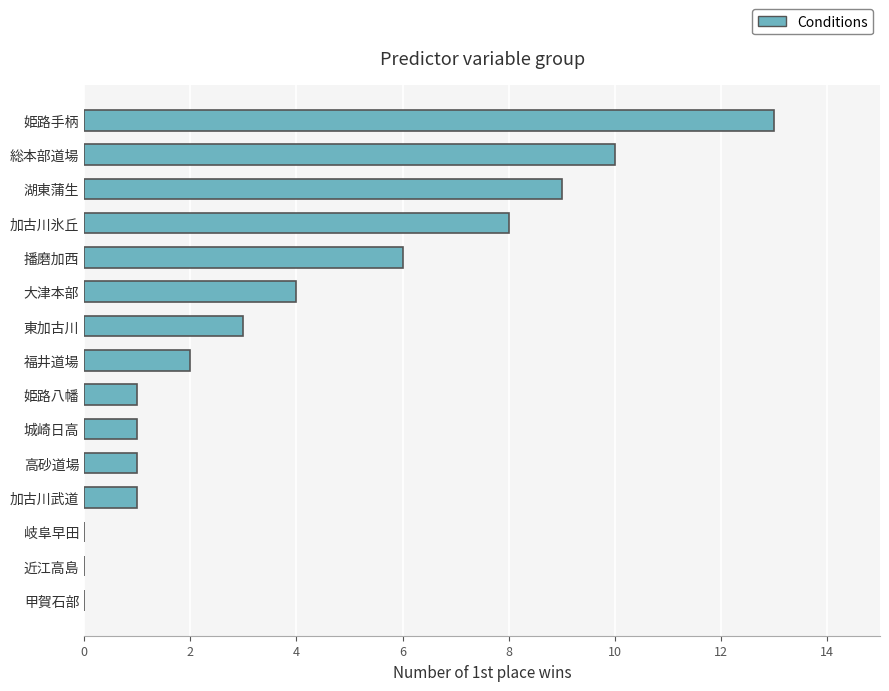

What is the average value?

4